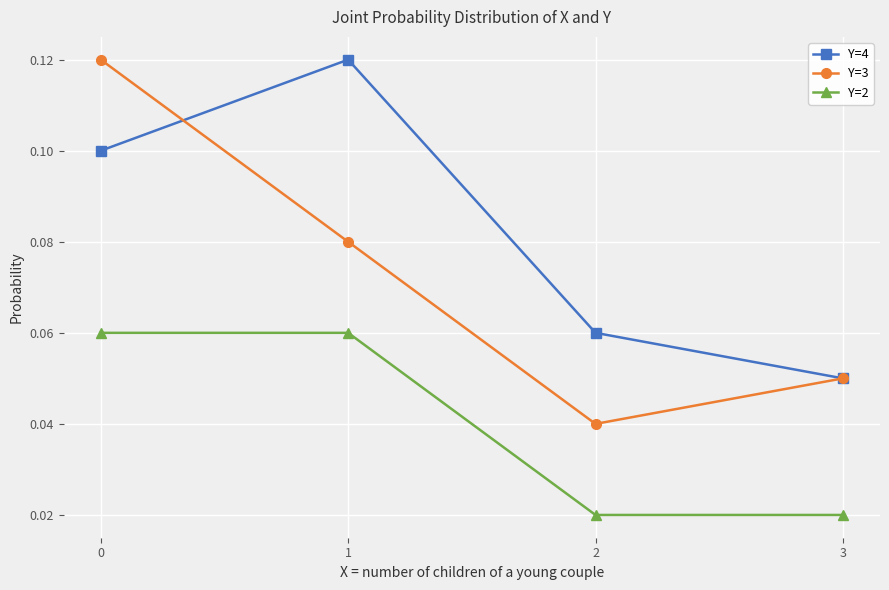

How many interior local valleys does the Y=3 series have?

1